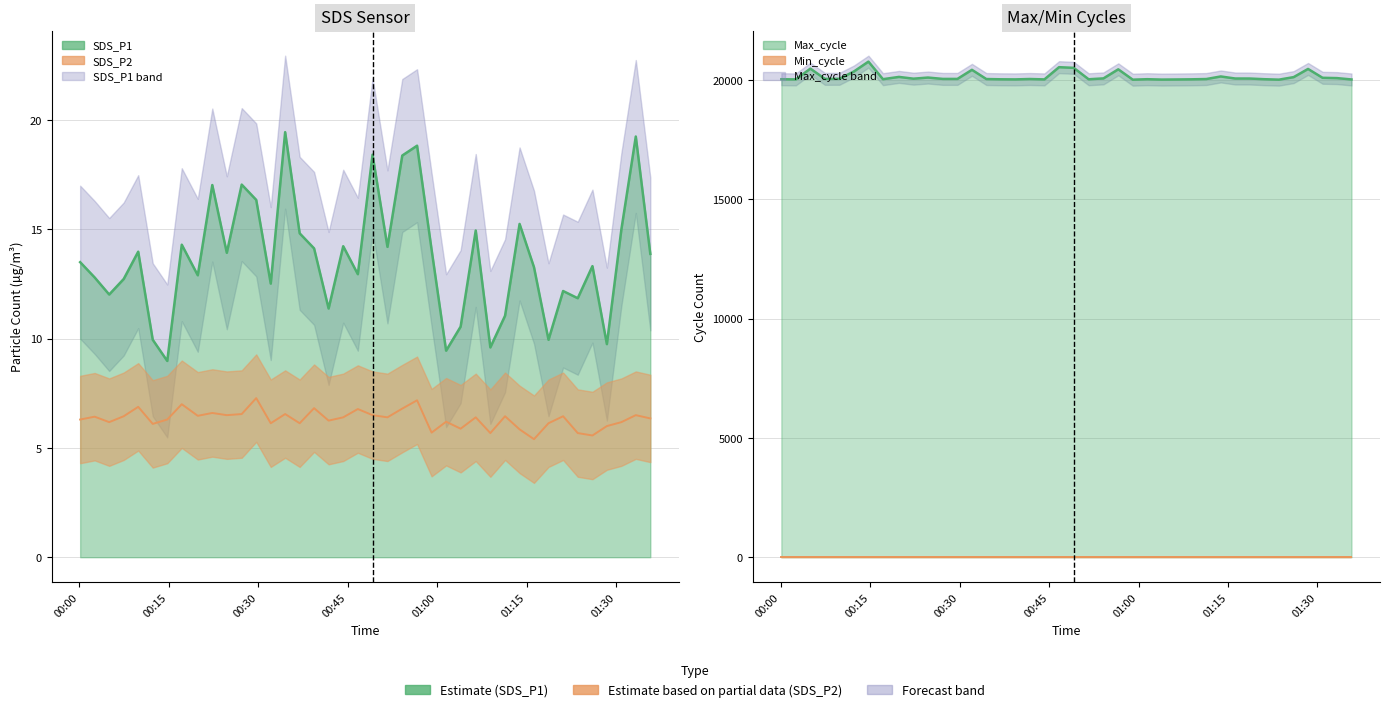

How many interior local valleys does the SDS_P2 series have?

13